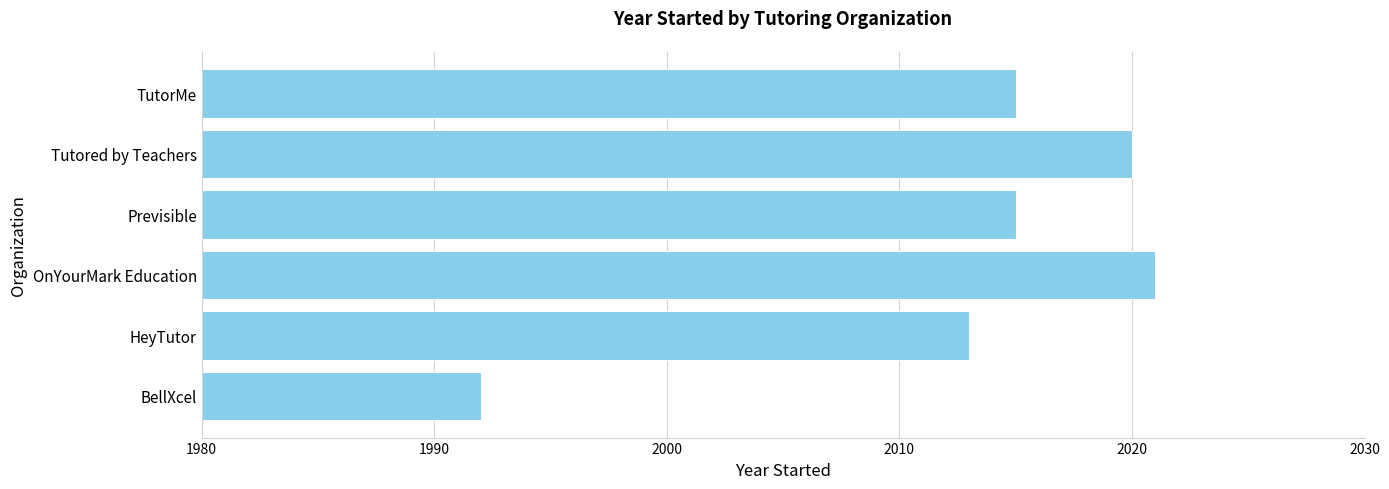

Does the chart contain stacked bars?

No